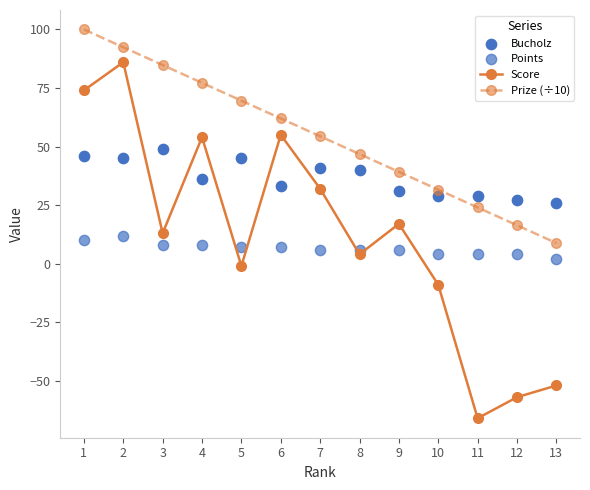

At how many categories does at least one series exceed 57?

6